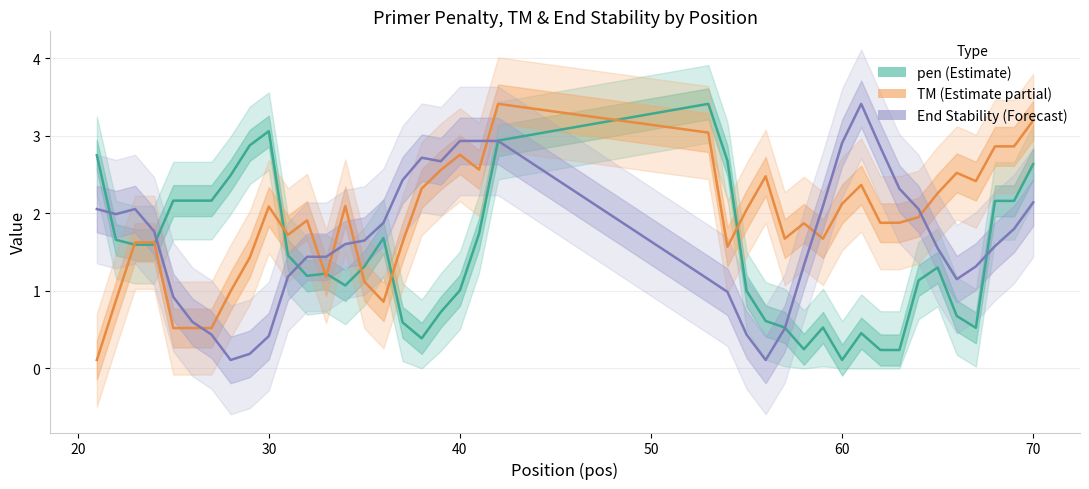

Is the value of pen (Estimate) at 34 greater than the value of TM (Estimate partial) at 11?

No